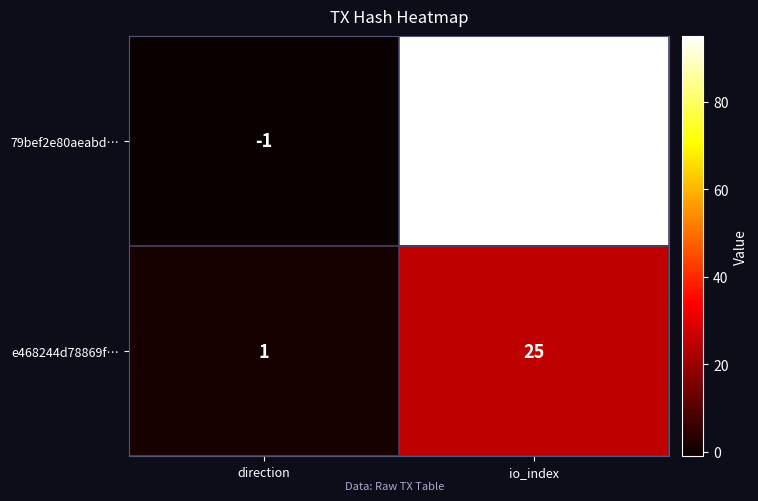

True or false: 79bef2e80aeabd… has a value of 95 at io_index.

True